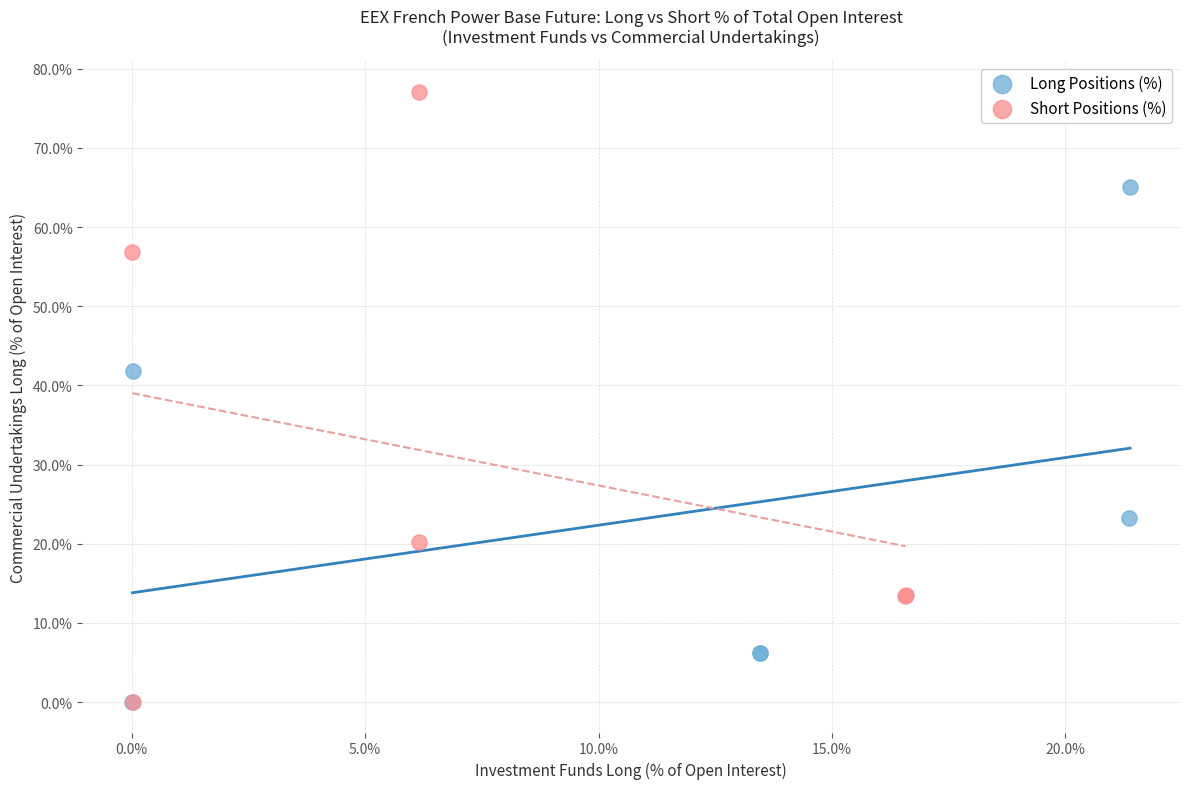

Which series contains the highest Y value?

Short Positions (%)